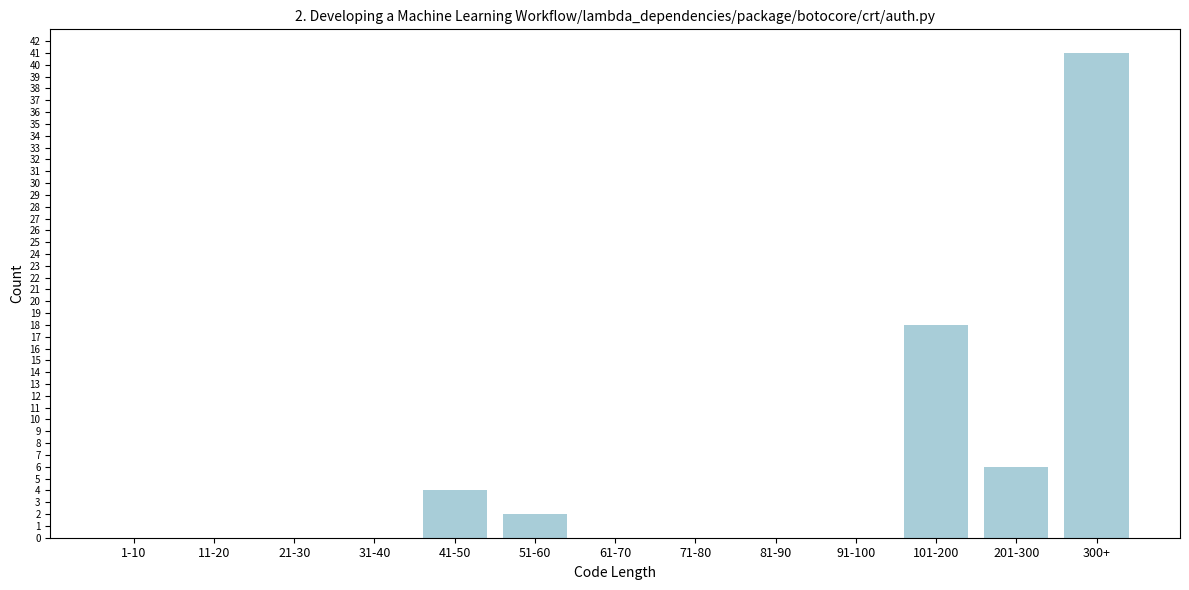

Reading left to right, extract all data points from this chart.

1-10=0	11-20=0	21-30=0	31-40=0	41-50=4	51-60=2	61-70=0	71-80=0	81-90=0	91-100=0	101-200=18	201-300=6	300+=41